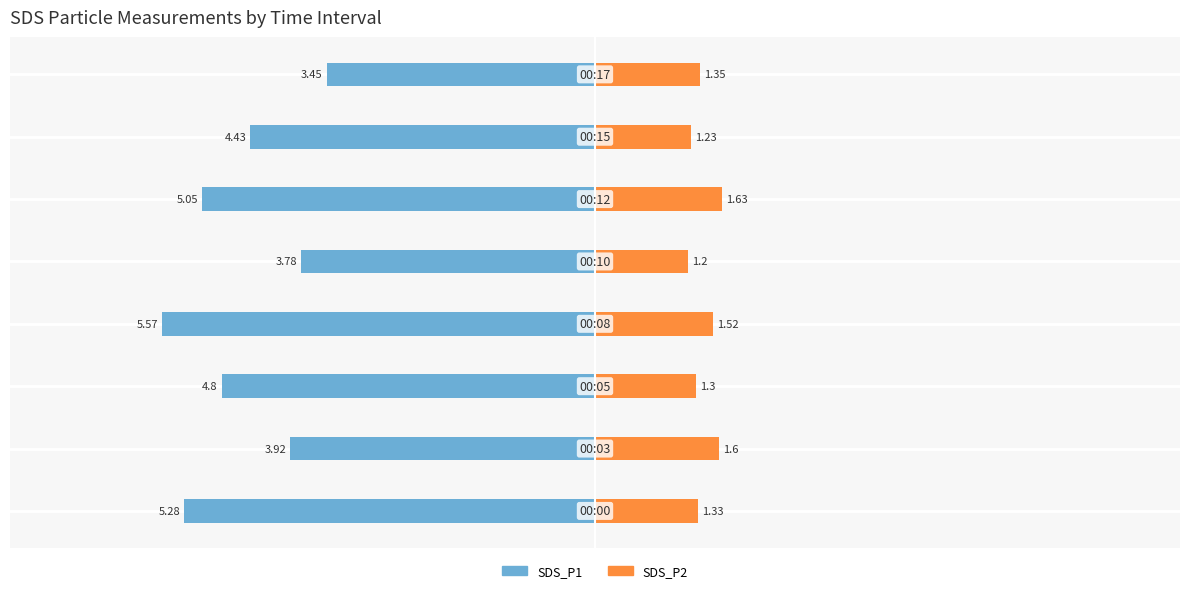

List the labels in order of SDS_P2 value, smallest first.

4, 6, 2, 0, 7, 3, 1, 5